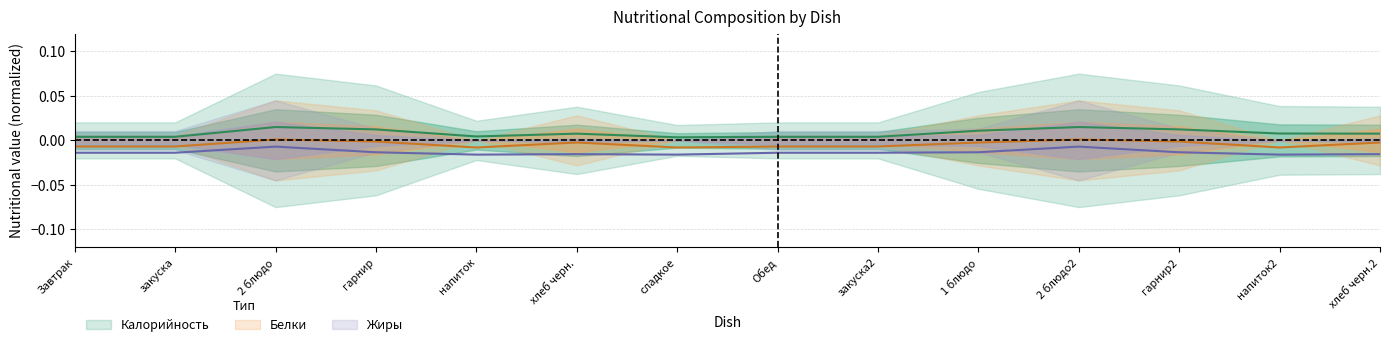

How many negative values does the Белки series have?

12